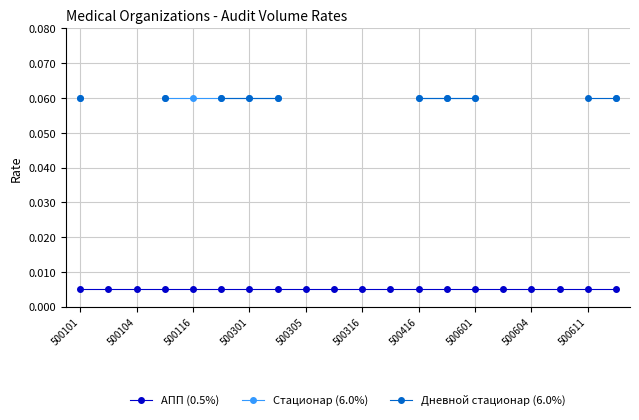

True or false: Дневной стационар (6.0%) and Стационар (6.0%) cross at least once.

False